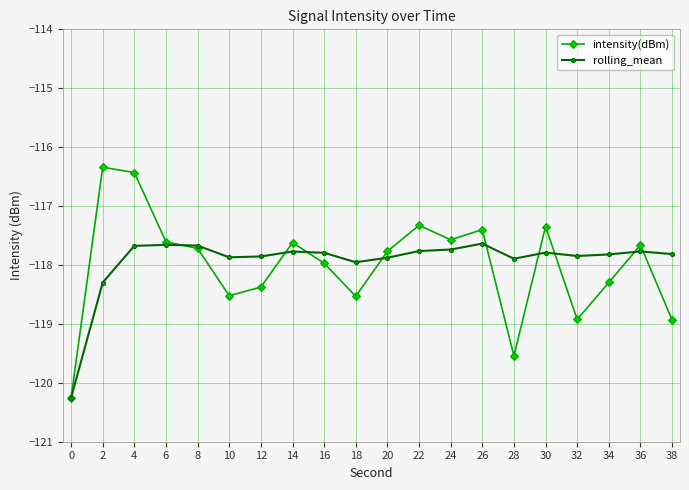

At which category is the sum across all series the highest?

4